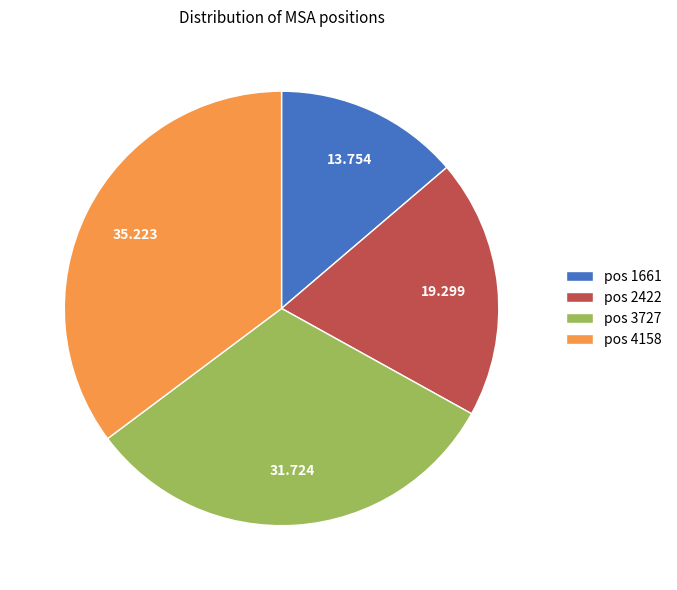

Is there any slice that represents more than half of the pie?

No